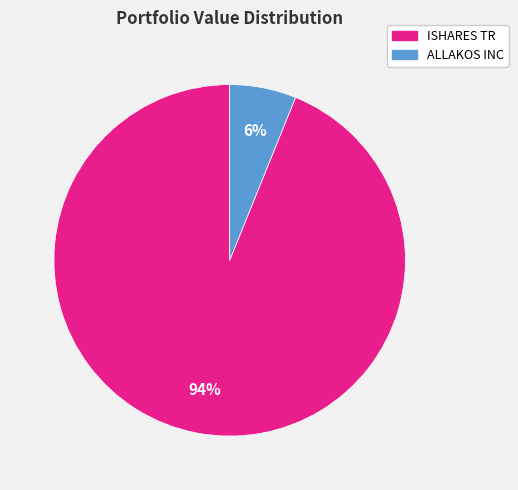

What percentage is the ALLAKOS INC slice, to the nearest percent?

6%